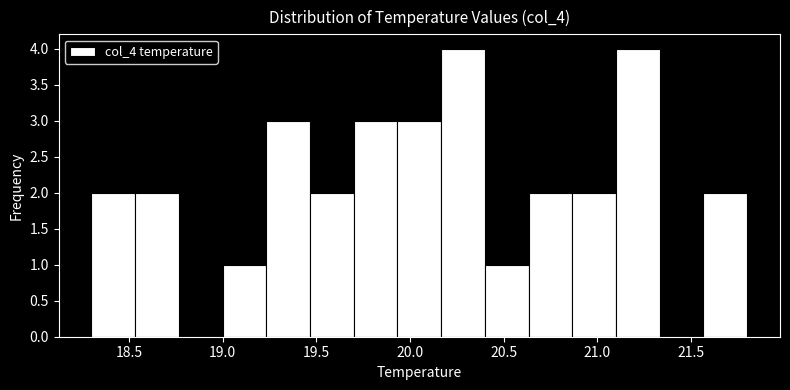

Reading left to right, list every bar in this chart as the range it spans on the x-axis followed by its height. Neither the bar edges nor the heights are printed on the chart, so give them approximately, as read against the axes.

18.30 to 18.55: 2
18.55 to 18.75: 2
18.75 to 19.00: 0
19.00 to 19.25: 1
19.25 to 19.45: 3
19.45 to 19.70: 2
19.70 to 19.95: 3
19.95 to 20.15: 3
20.15 to 20.40: 4
20.40 to 20.65: 1
20.65 to 20.85: 2
20.85 to 21.10: 2
21.10 to 21.35: 4
21.35 to 21.55: 0
21.55 to 21.80: 2